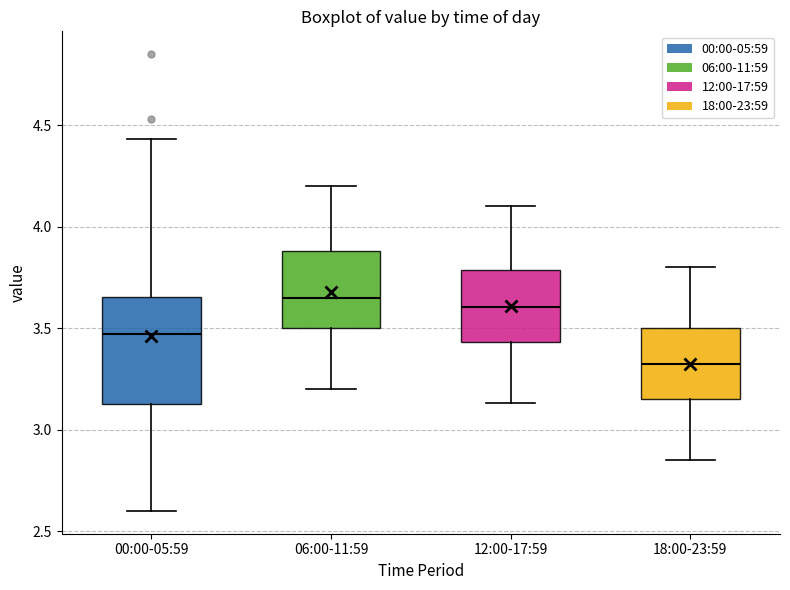

Where does the median line of the box for 00:00-05:59 sit on the y-axis? The values are not printed on the chart, so give them approximately, as read against the axis.

3.45